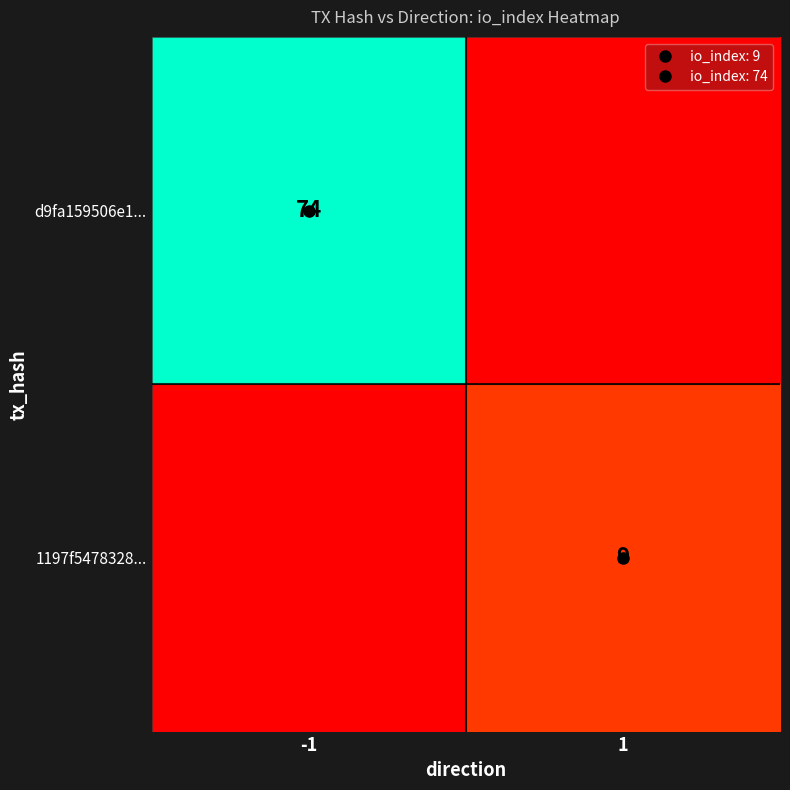

Which series has the widest spread of values?

d9fa159506e1...